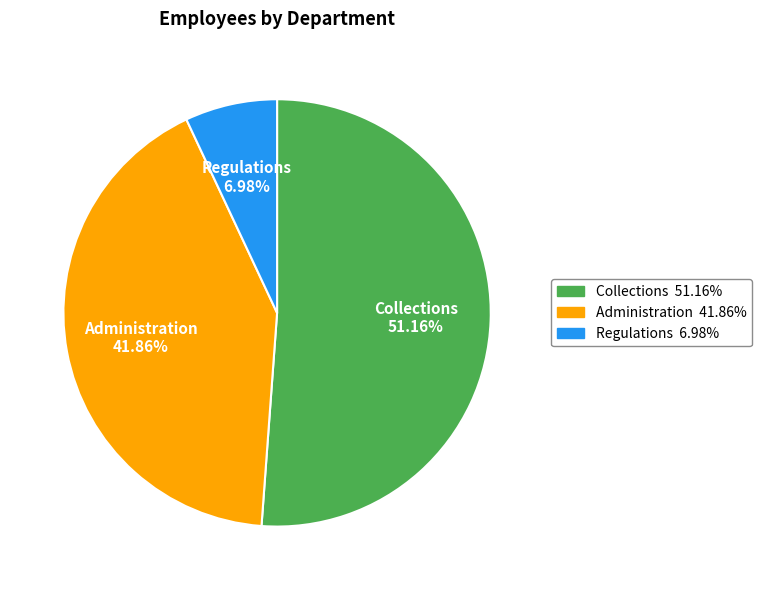

To the nearest percent, what is the combined percentage of Collections and Administration?

93%